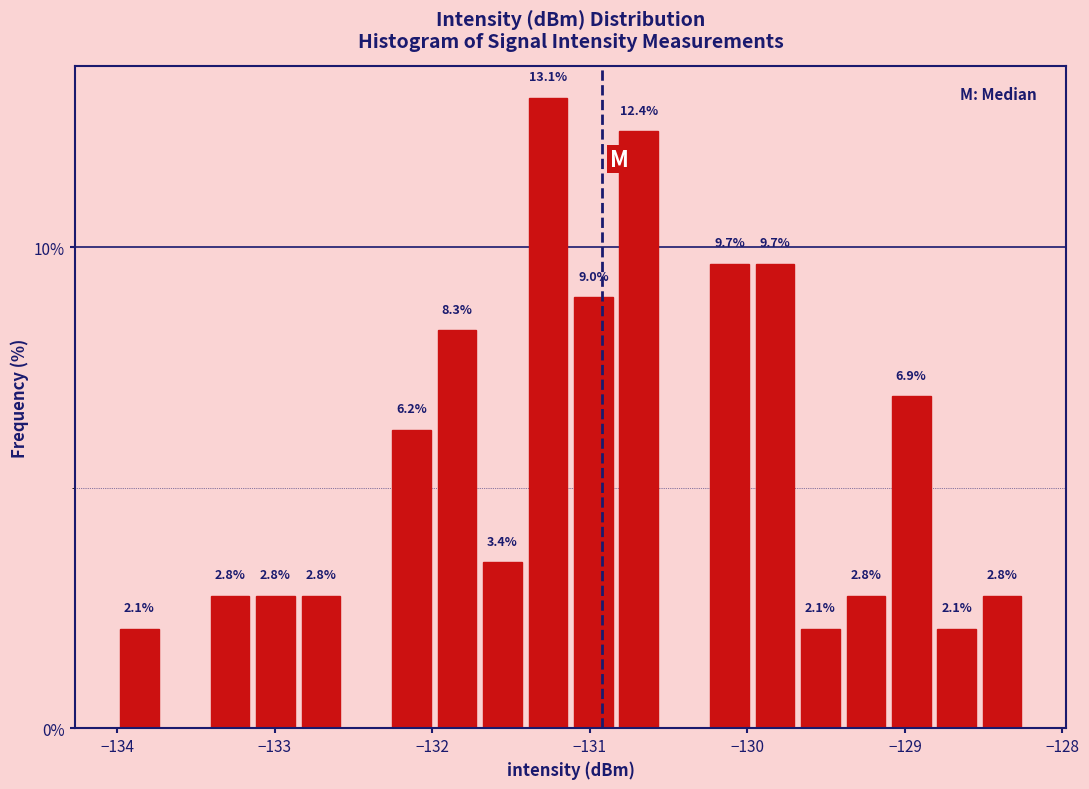

Read against the x-axis, roughly where is the centre of the tallest bar?

-131.3